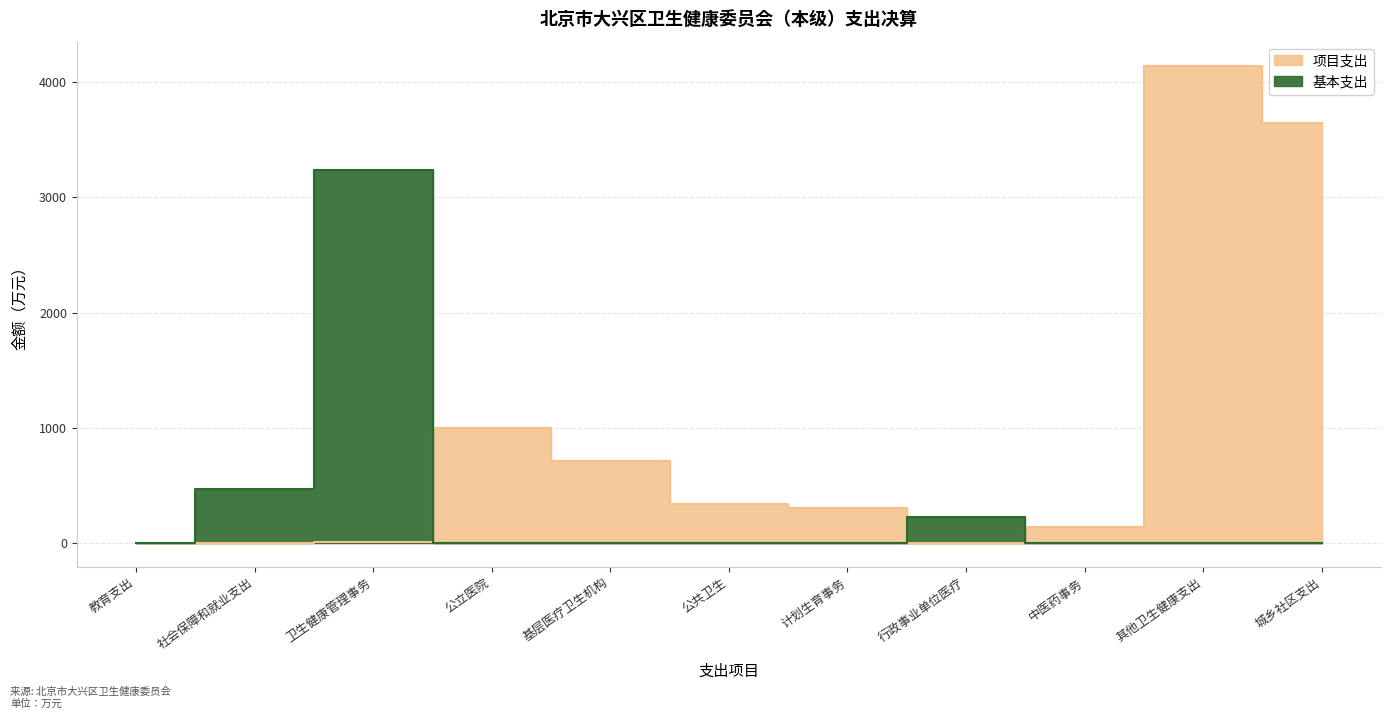

How many interior local peaks does the 基本支出 series have?

2